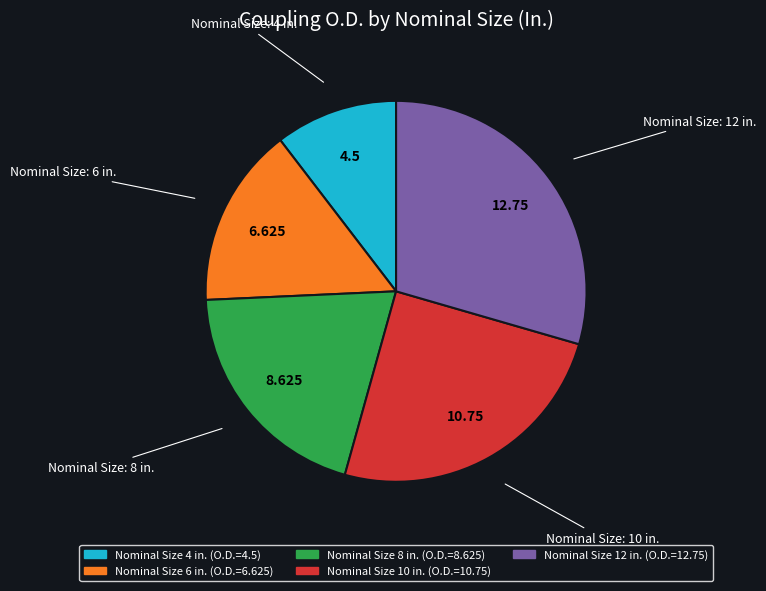

Is there any slice that represents more than half of the pie?

No